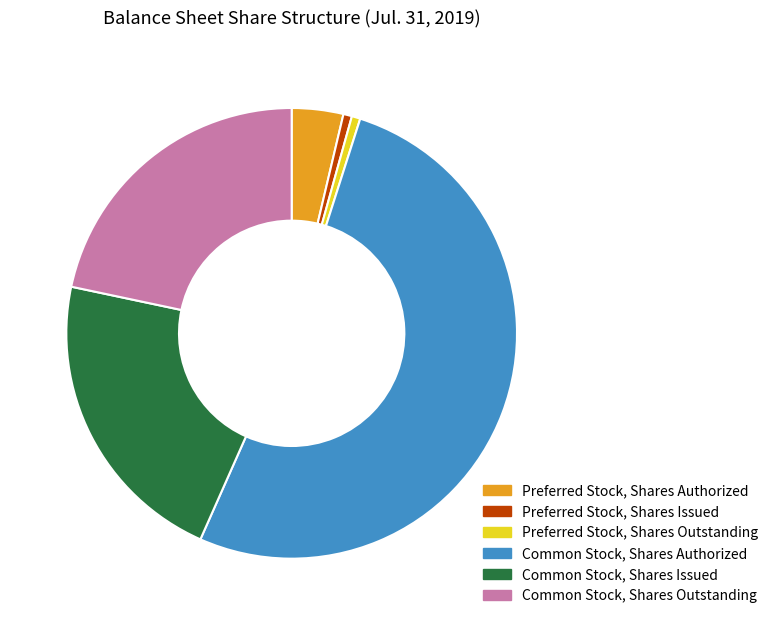

Combined, do Common Stock, Shares Issued and Common Stock, Shares Outstanding account for over 50%?

No